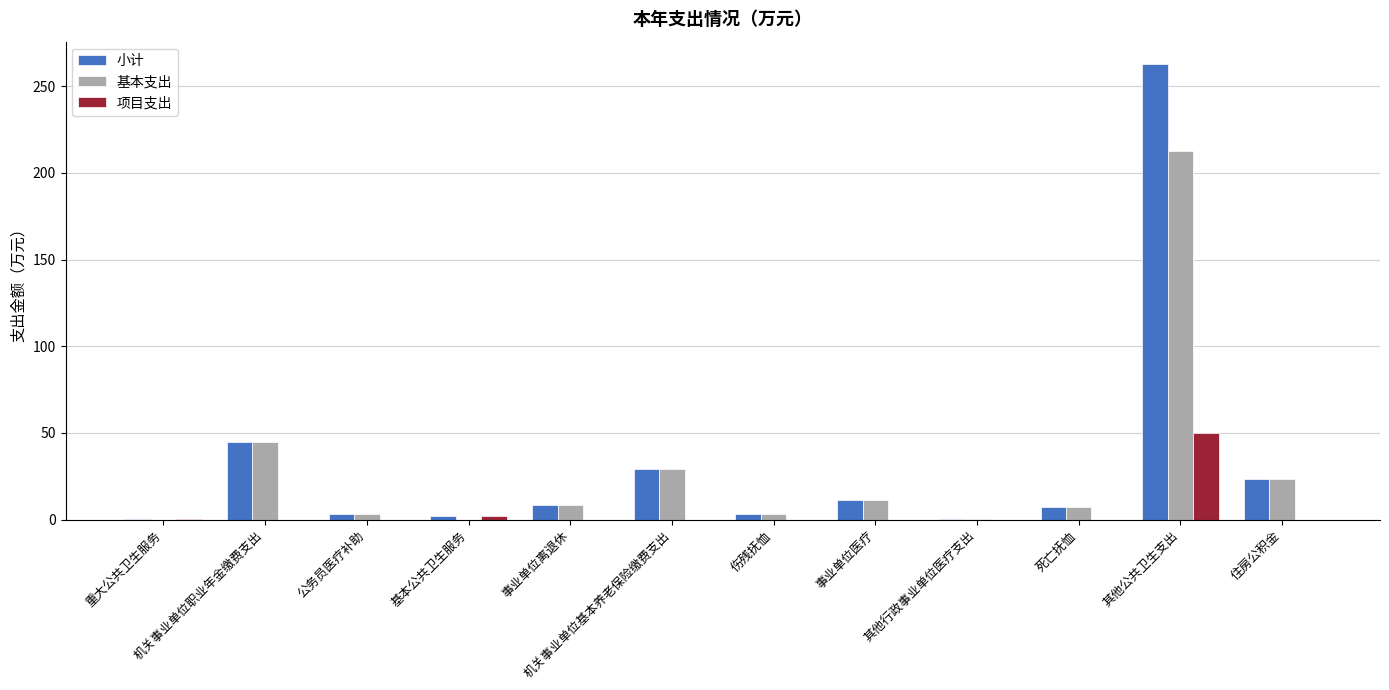

At which category is the sum across all series the highest?

其他公共卫生支出